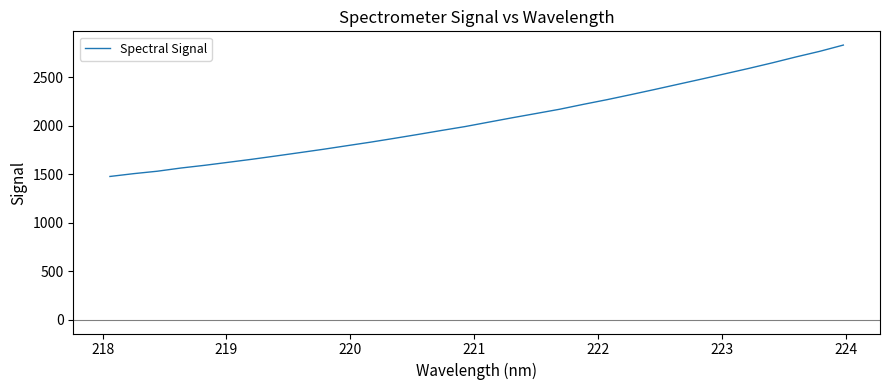

Does the chart display data point markers on the line(s)?

No